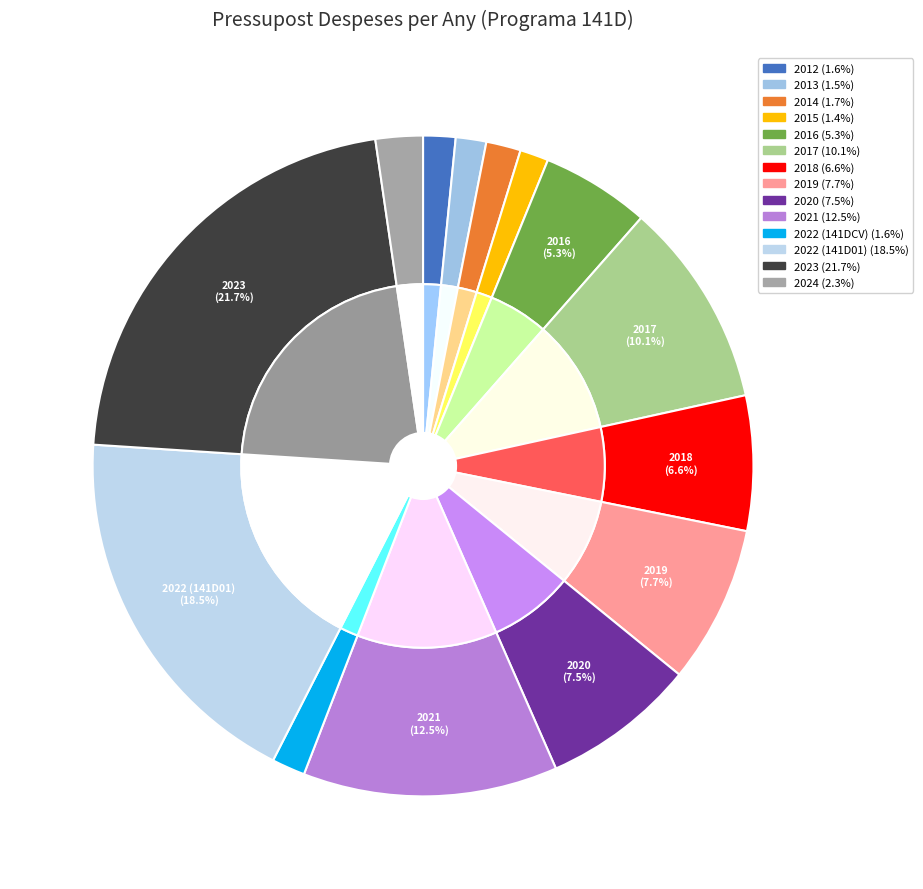

To the nearest percent, what is the difference between the largest and smallest slice percentages?

20%